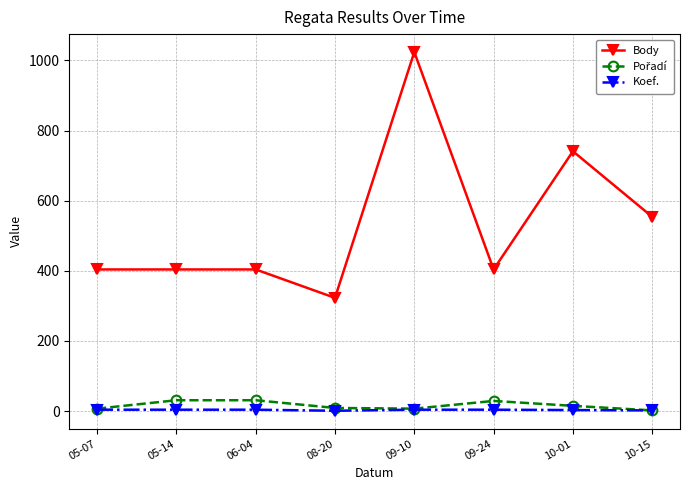

Count the number of categories in the chart.

8